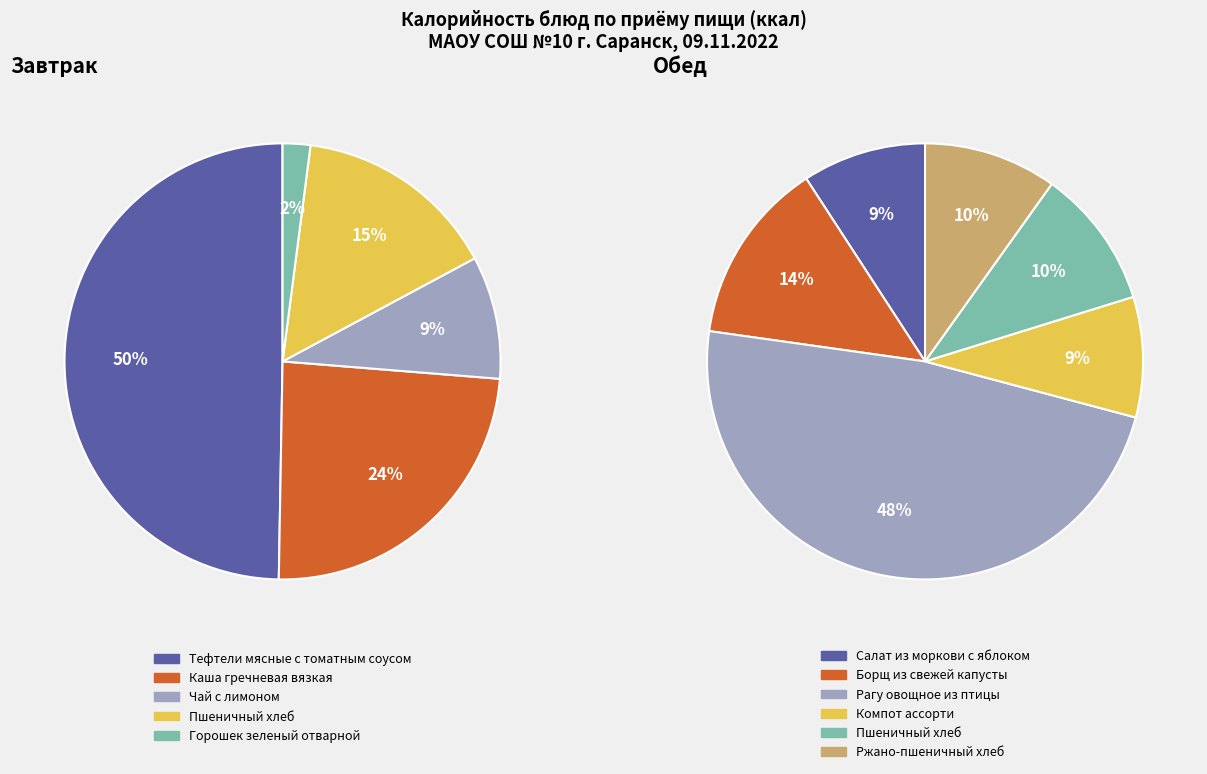

To the nearest percent, what is the combined percentage of Горошек зеленый отварной and Чай с лимоном?

11%